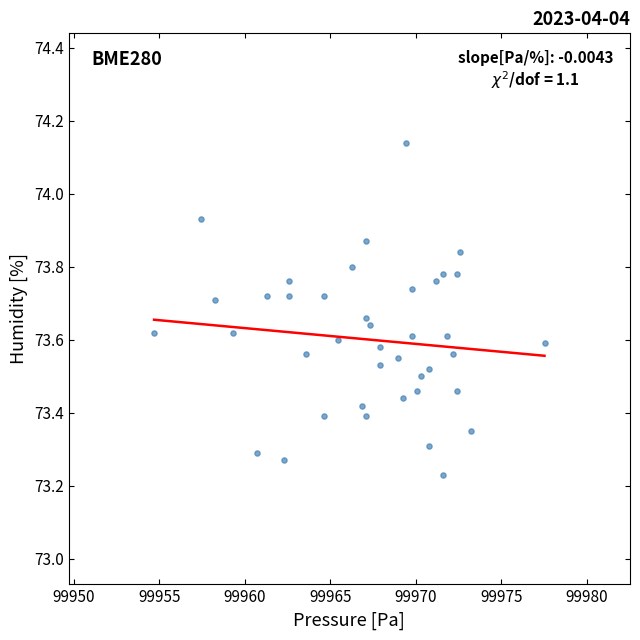

What is the range of X values (max minus min)?

22.8